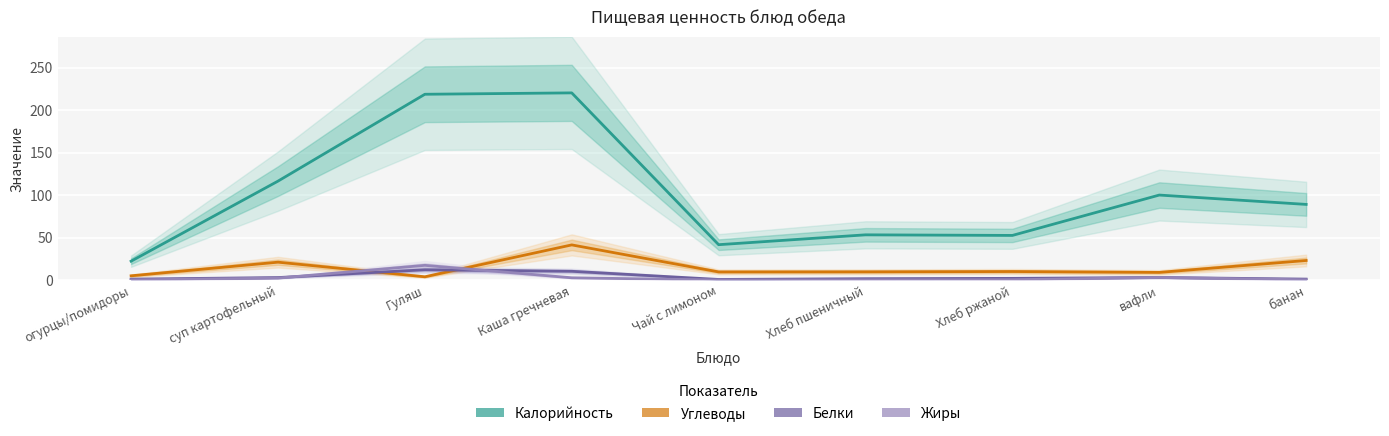

Is the value of Белки at Хлеб ржаной greater than the value of Углеводы at банан?

No